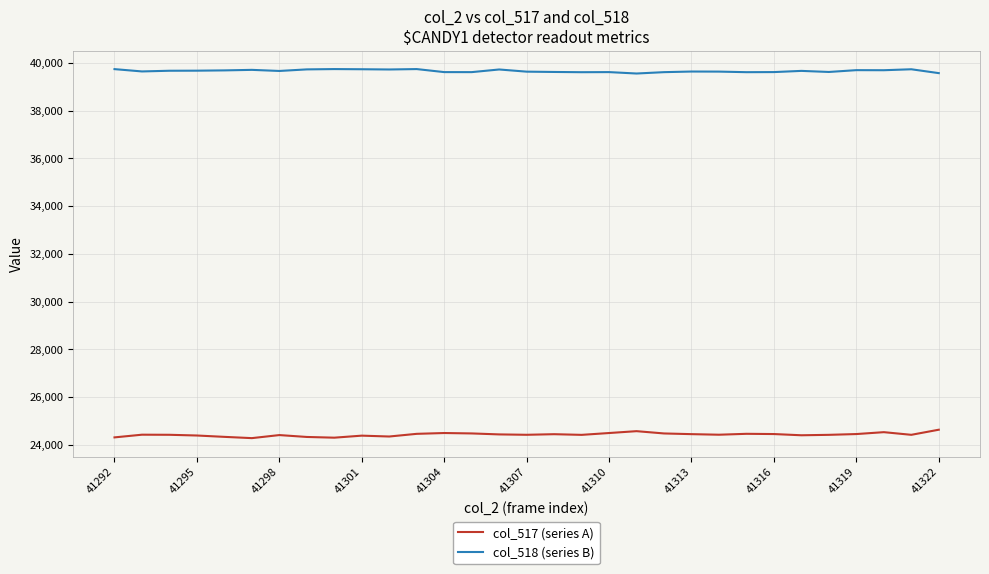

Which series has the largest total across all categories?

col_518 (series B)